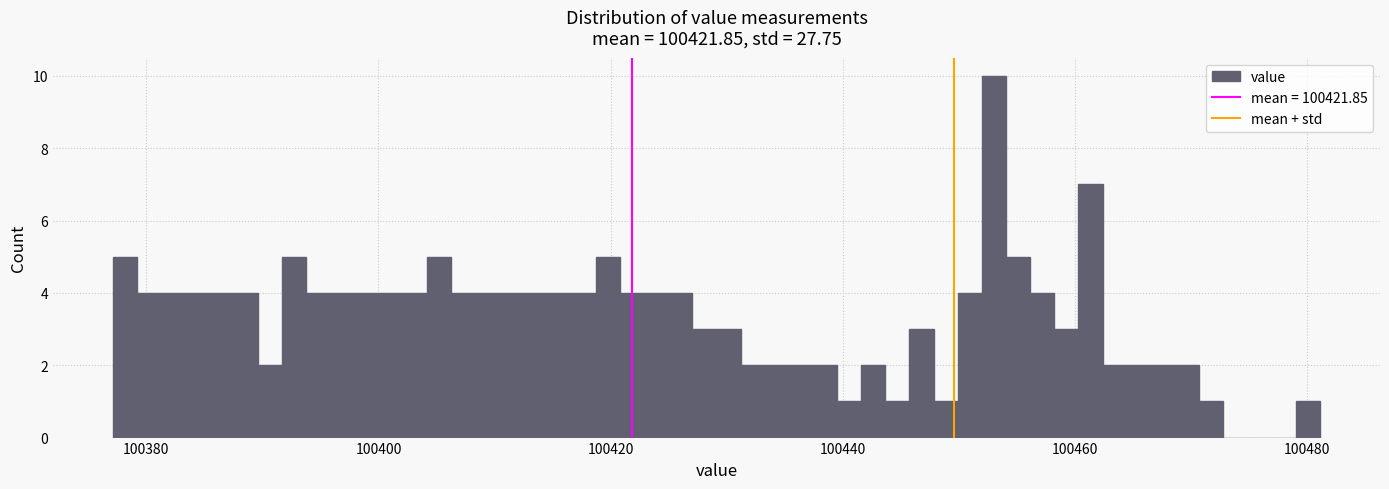

Read against the x-axis, roughly where is the centre of the tallest bar?

100454